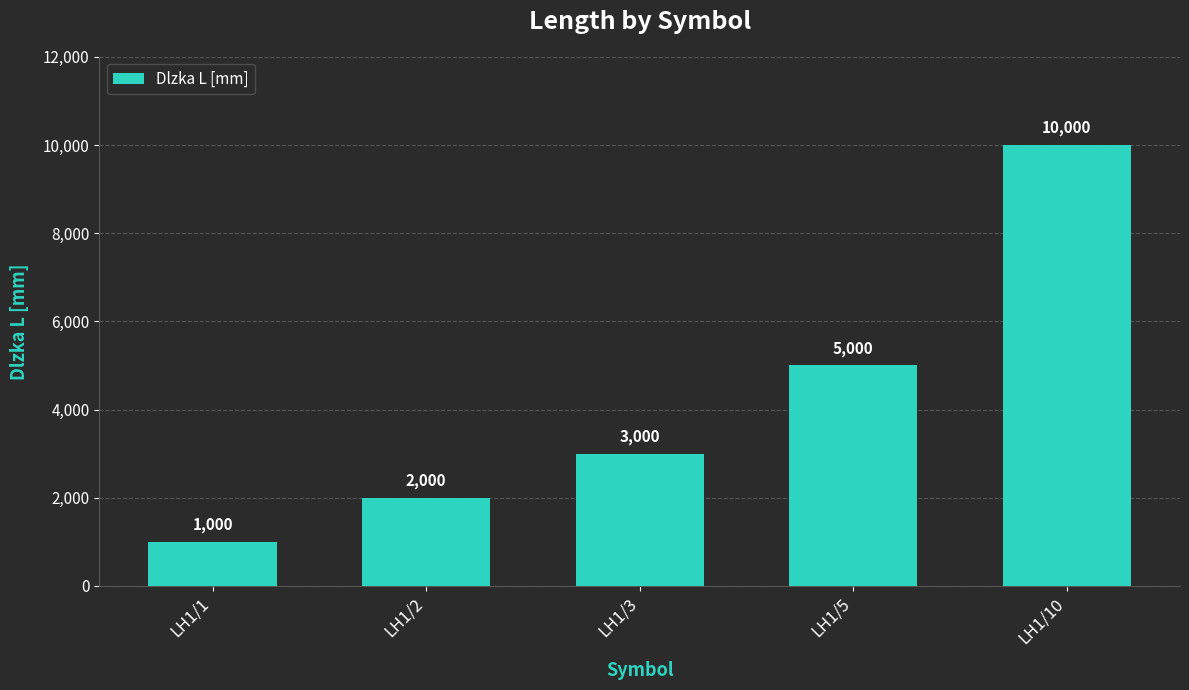

What is the sum of all values?

21000